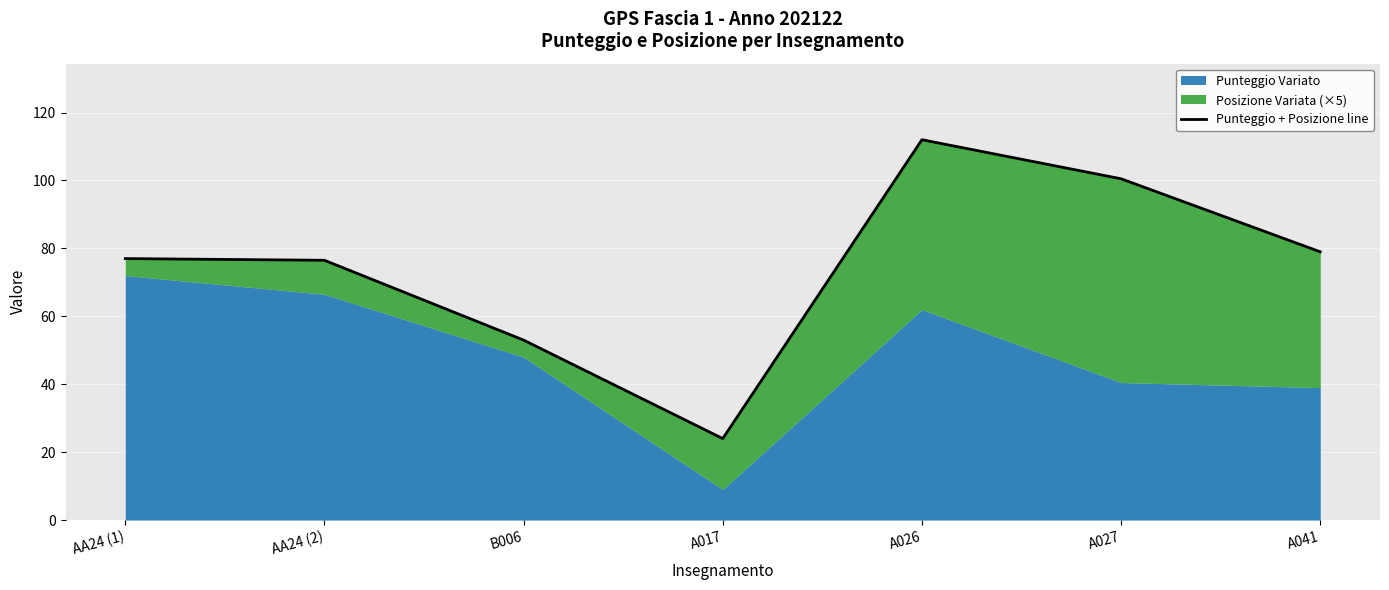

At which category does the chart reach its minimum across all series?

A017